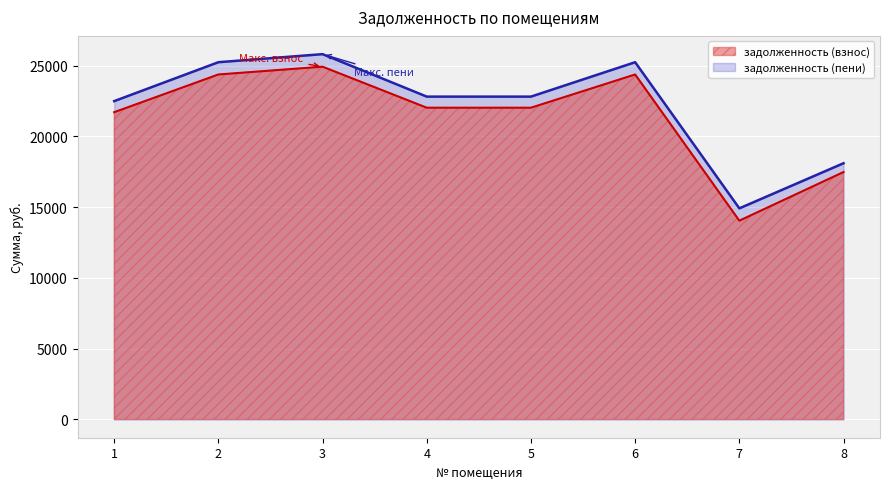

Where is the first local maximum for задолженность (взнос)?

3